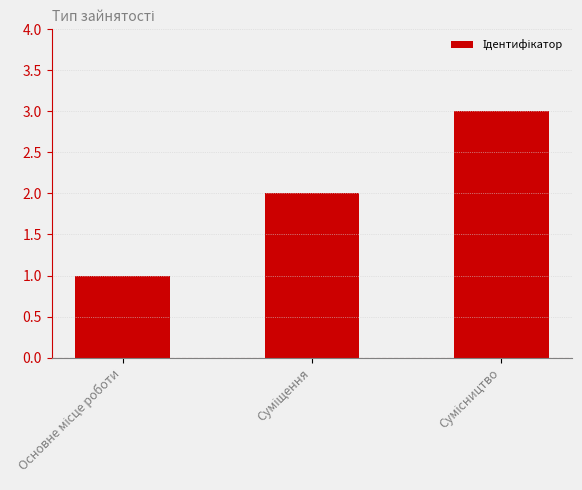

What is the maximum value shown in the chart?

3